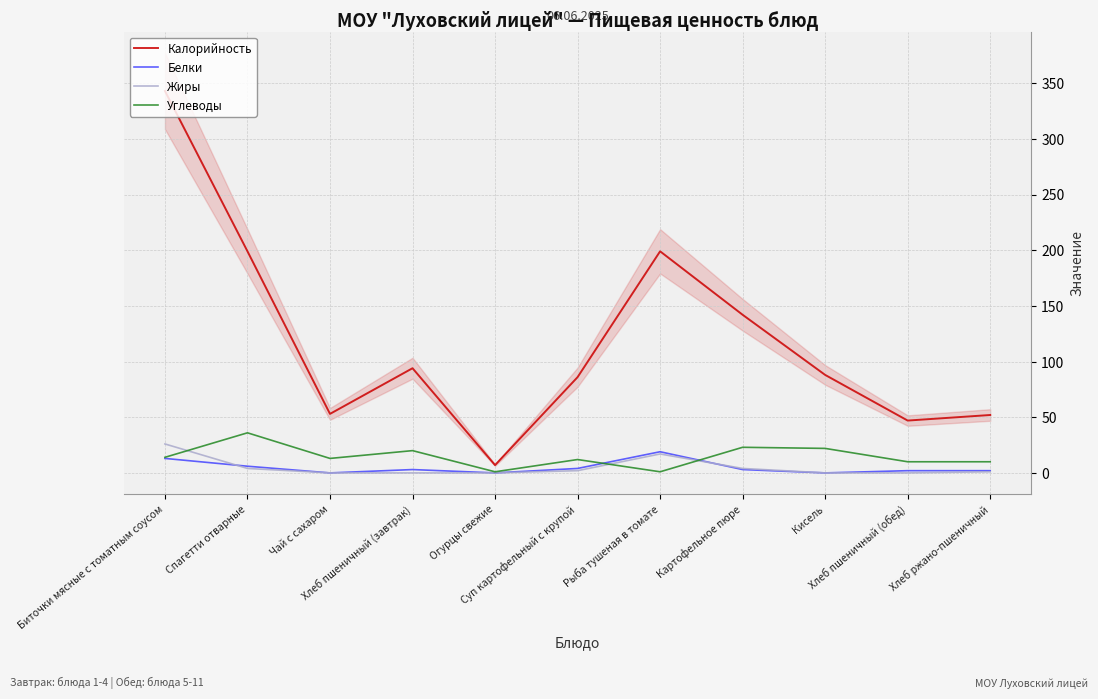

Reading left to right, extract all data points from this chart.

Калорийность: Биточки мясные с томатным соусом=343	Спагетти отварные=199	Чай с сахаром=53	Хлеб пшеничный (завтрак)=94	Огурцы свежие=7	Суп картофельный с крупой=86	Рыба тушеная в томате=199	Картофельное пюре=142	Кисель=88	Хлеб пшеничный (обед)=47	Хлеб ржано-пшеничный=52
Белки: Биточки мясные с томатным соусом=13	Спагетти отварные=6	Чай с сахаром=0	Хлеб пшеничный (завтрак)=3	Огурцы свежие=0	Суп картофельный с крупой=4	Рыба тушеная в томате=19	Картофельное пюре=3	Кисель=0	Хлеб пшеничный (обед)=2	Хлеб ржано-пшеничный=2
Жиры: Биточки мясные с томатным соусом=26	Спагетти отварные=4	Чай с сахаром=0	Хлеб пшеничный (завтрак)=0	Огурцы свежие=0	Суп картофельный с крупой=2	Рыба тушеная в томате=17	Картофельное пюре=4	Кисель=0	Хлеб пшеничный (обед)=0	Хлеб ржано-пшеничный=1
Углеводы: Биточки мясные с томатным соусом=14	Спагетти отварные=36	Чай с сахаром=13	Хлеб пшеничный (завтрак)=20	Огурцы свежие=1	Суп картофельный с крупой=12	Рыба тушеная в томате=1	Картофельное пюре=23	Кисель=22	Хлеб пшеничный (обед)=10	Хлеб ржано-пшеничный=10